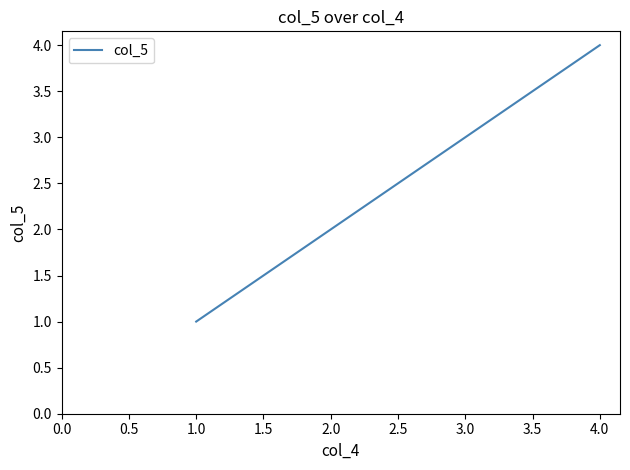

What is the minimum value shown in the chart?

1